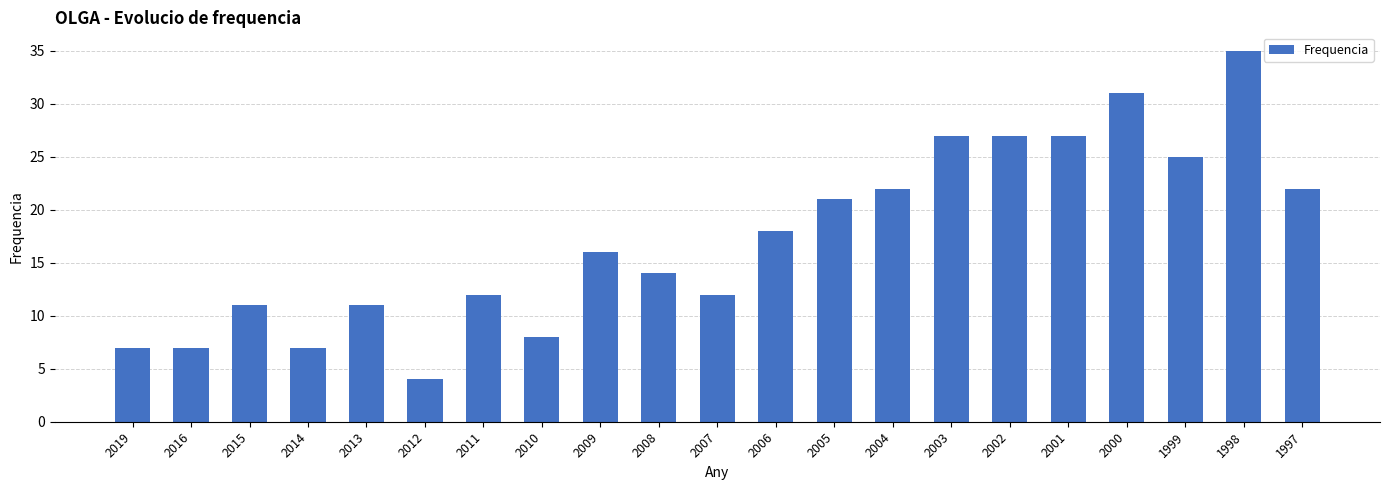

The value at 1999 is 25. True or false?

True